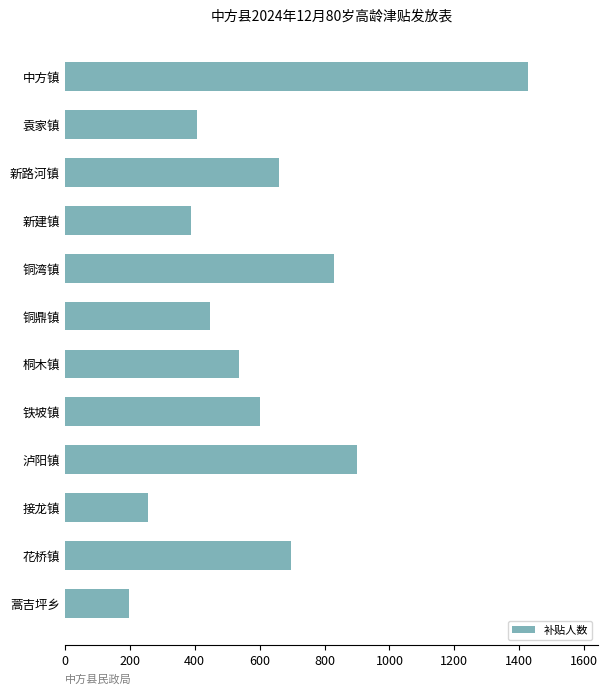

What is the average value?

612